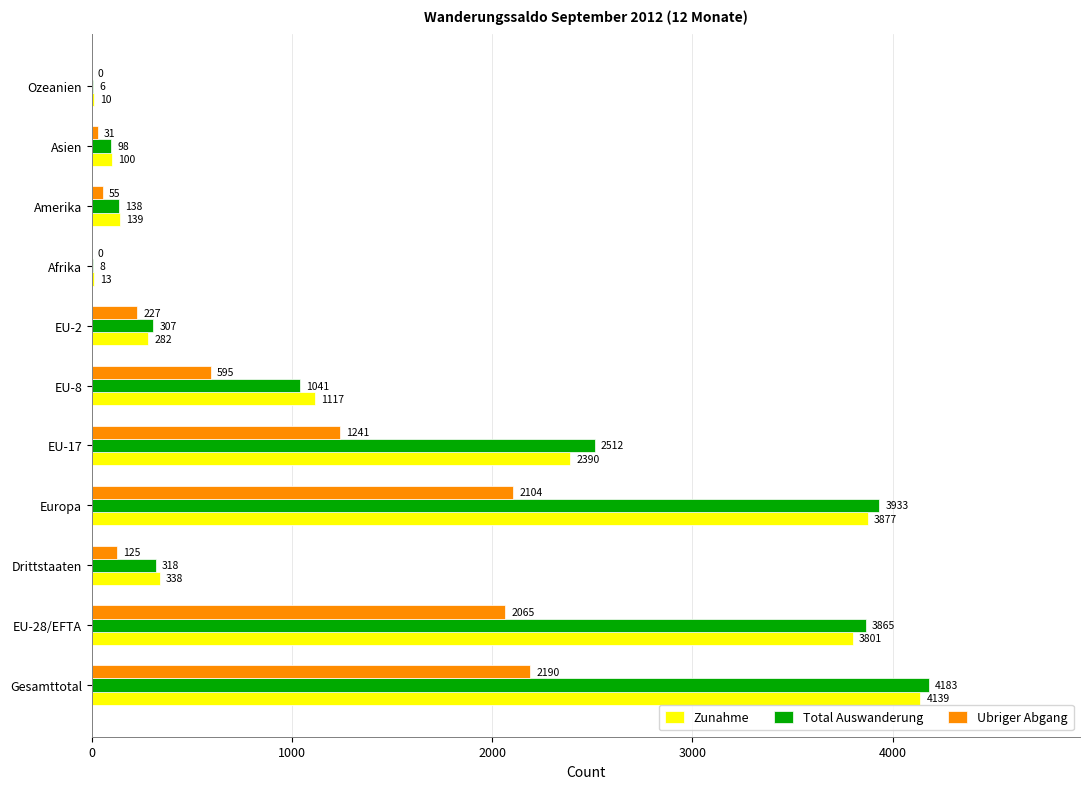

Where is Zunahme nearest to the value 2074?

EU-17